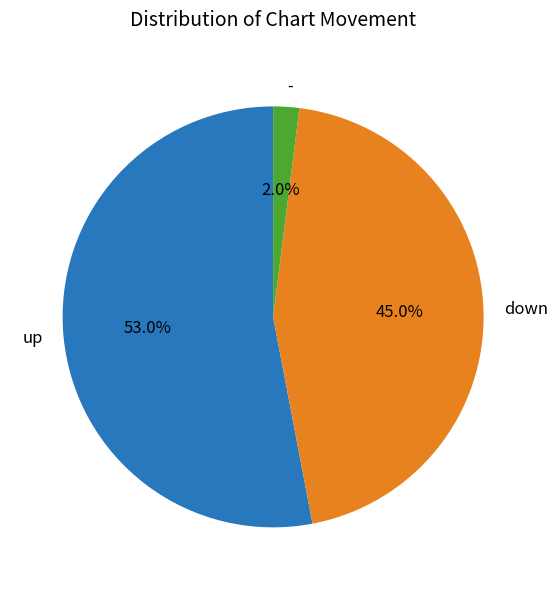

To the nearest percent, what portion does - represent?

2%